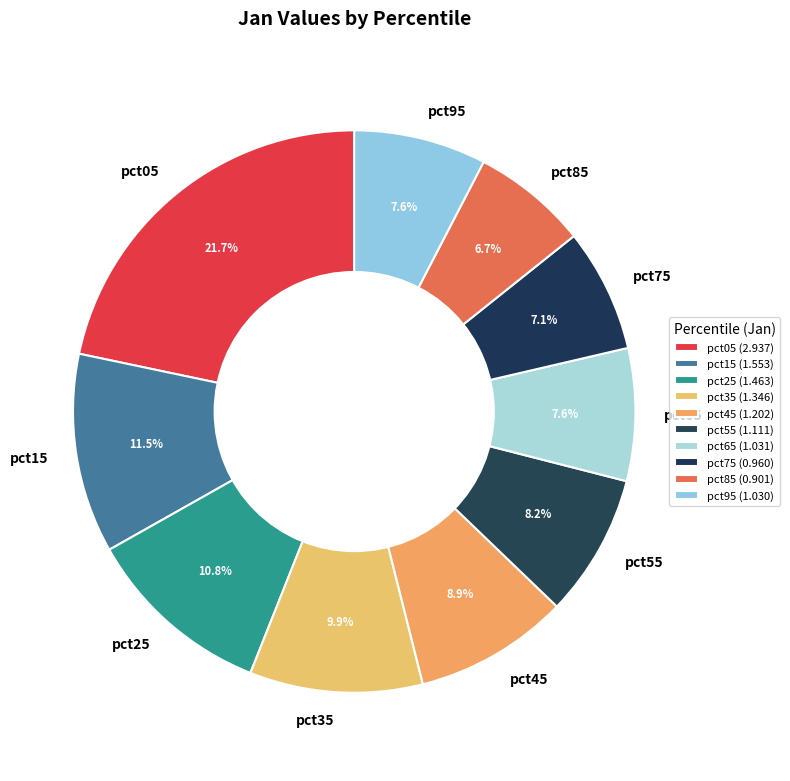

How many slices are in this pie chart?

10